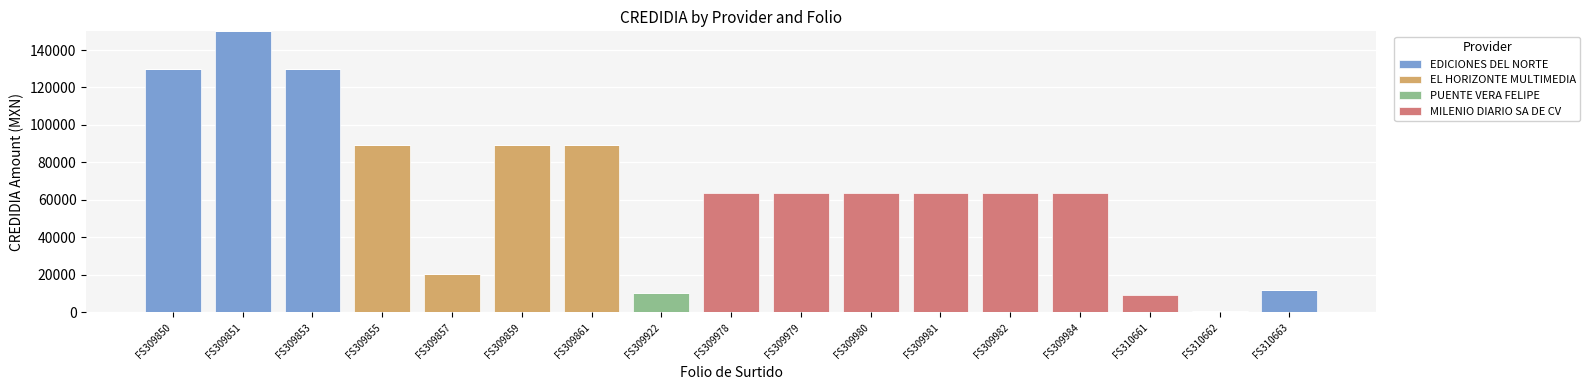

Is it true that EDICIONES DEL NORTE equals -75173.6 at FS309859?

False